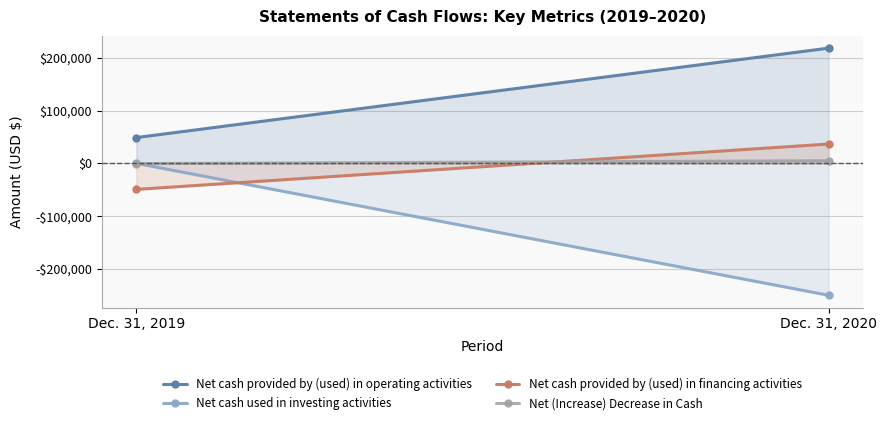

Between Dec. 31, 2019 and Dec. 31, 2020, which series saw the biggest shift?

Net cash used in investing activities